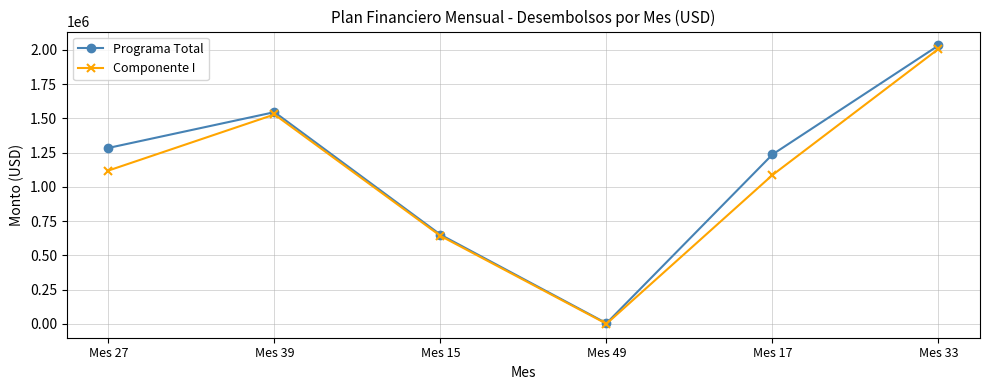

How many data points does each series have?

6